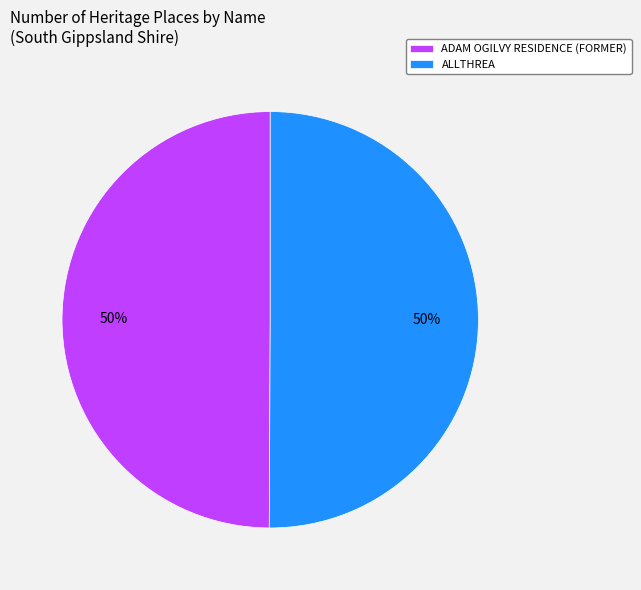

True or false: ADAM OGILVY RESIDENCE (FORMER) accounts for 50% of the total.

True